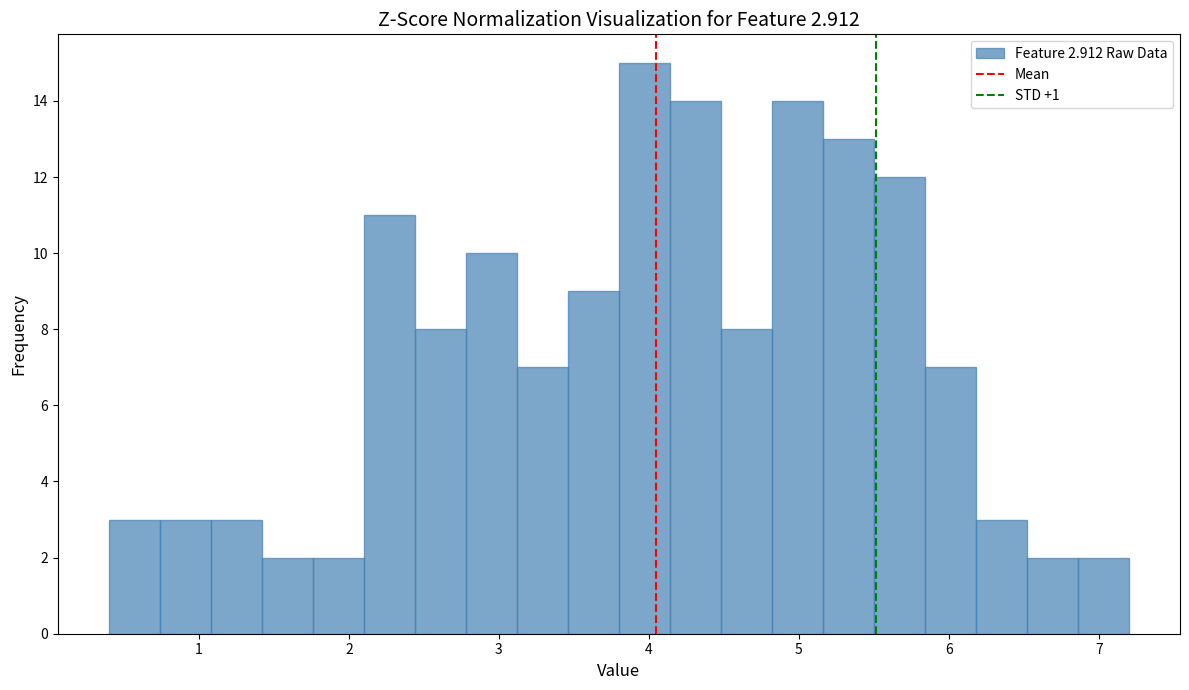

Around what value on the x-axis is the tallest bar? Give the approximate position of its centre, as read against the axis.

4.0